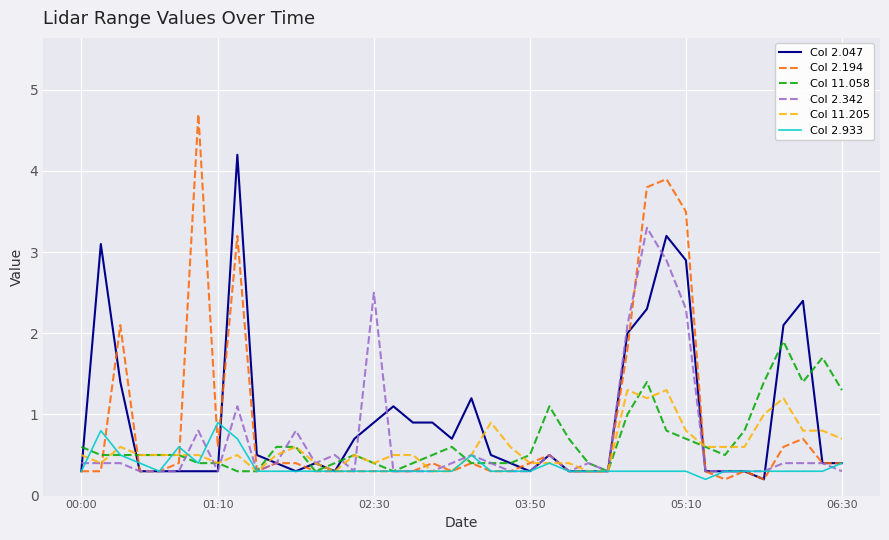

Which series has the widest spread of values?

Col 2.194